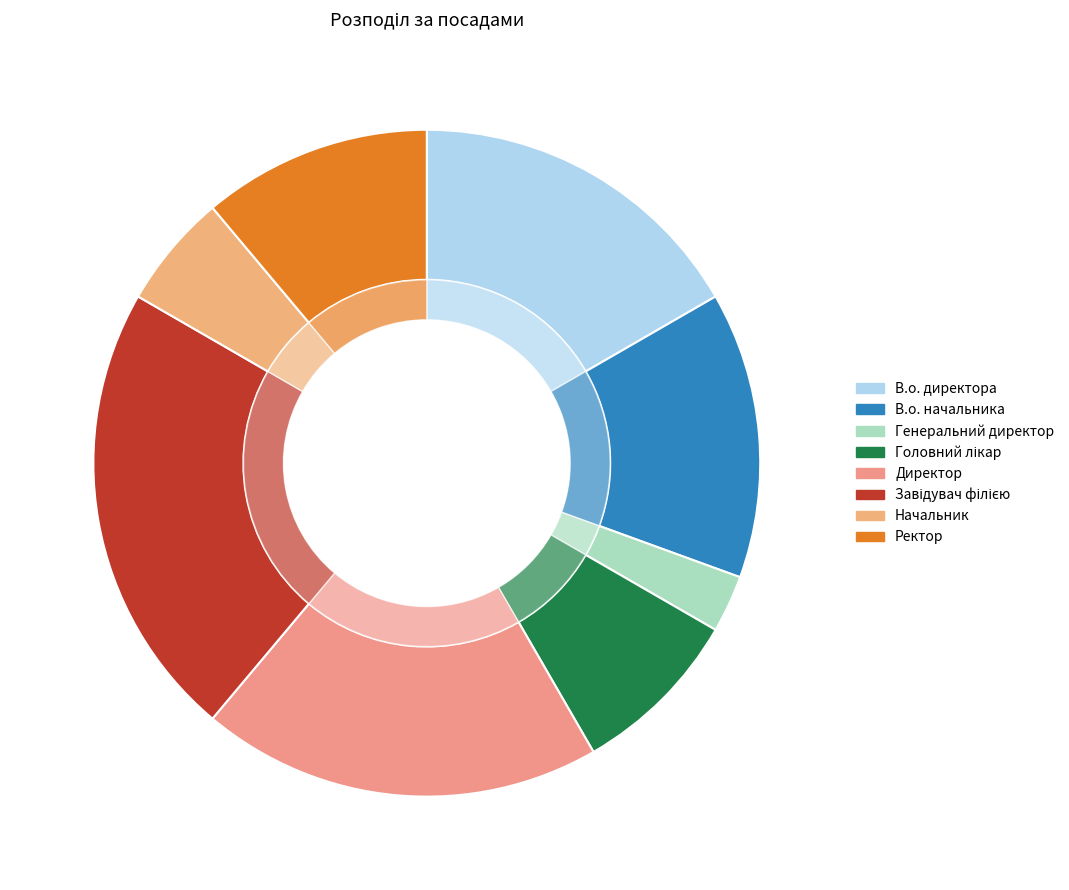

To the nearest percent, what portion does Директор represent?

19%